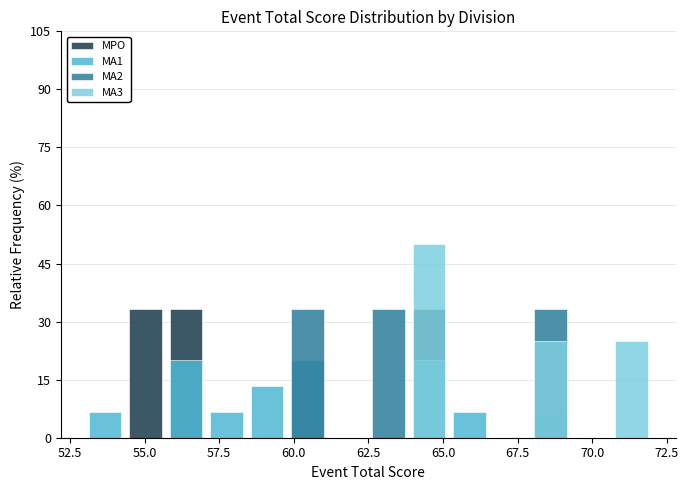

What are all the series names shown in the legend?

MPO, MA1, MA2, MA3